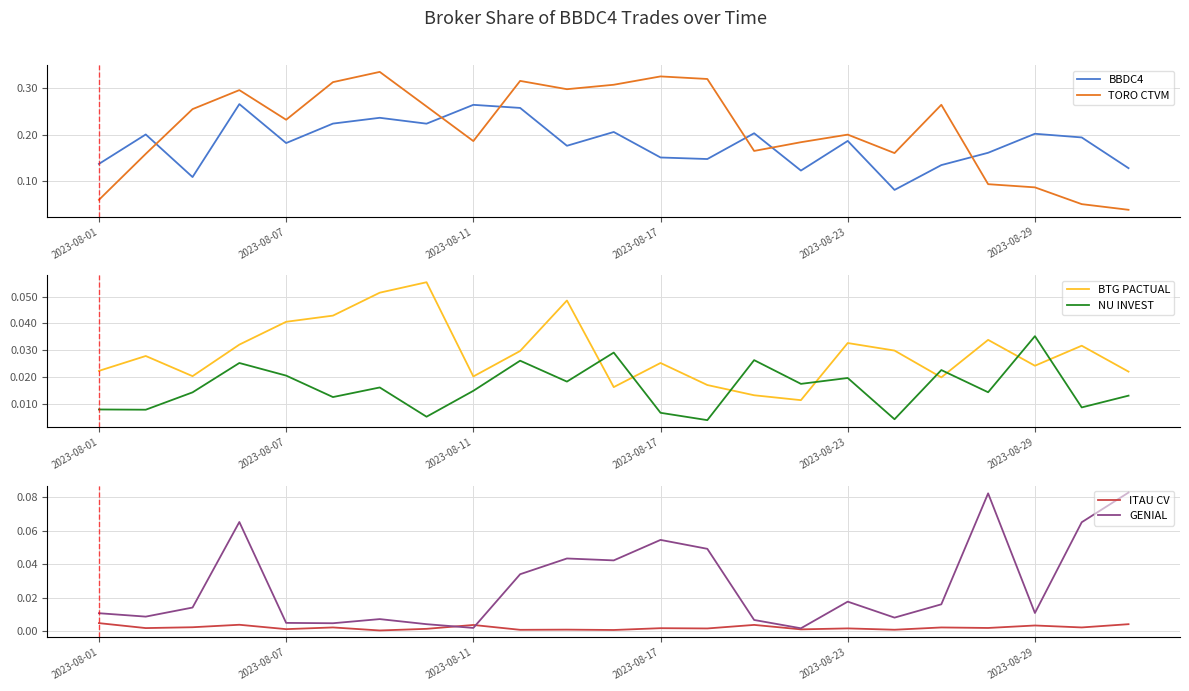

True or false: ITAU CV and TORO CTVM intersect in this chart.

False